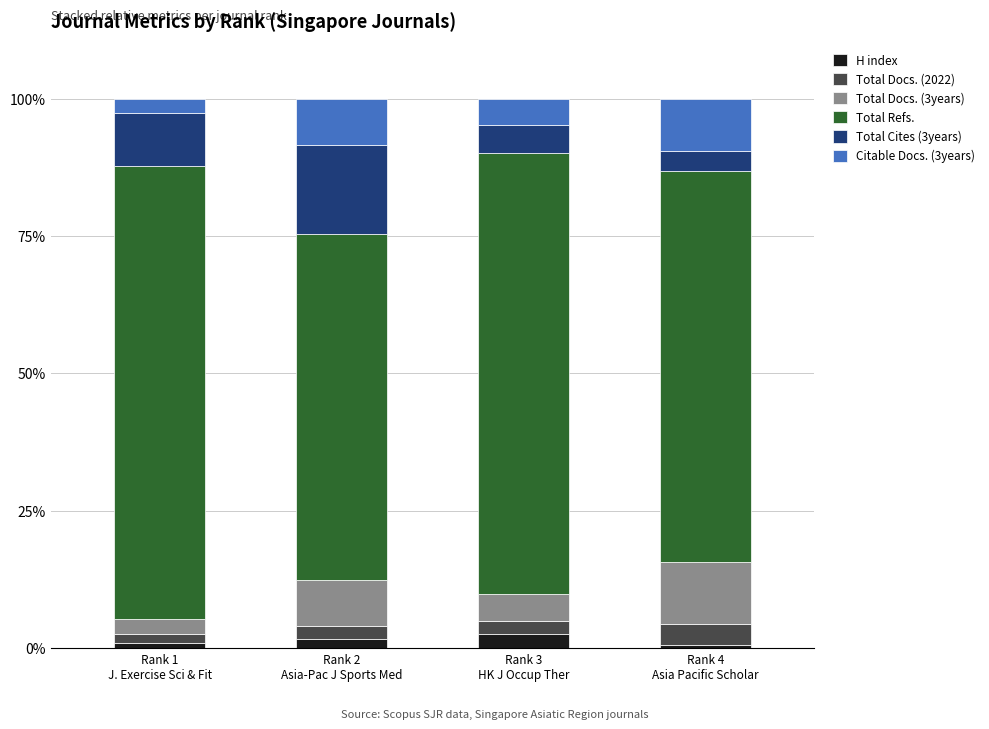

What is the highest value of the H index series?

2.5